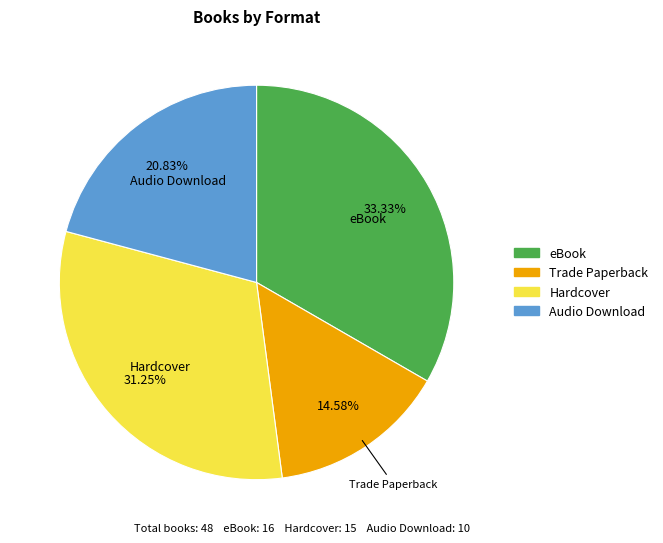

What is the smallest slice in the pie chart?

Trade Paperback